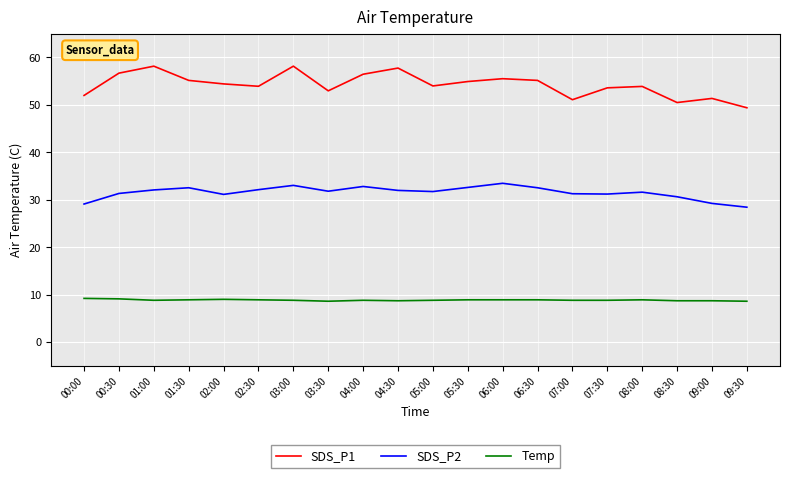

What is the minimum value shown in the chart?

8.6